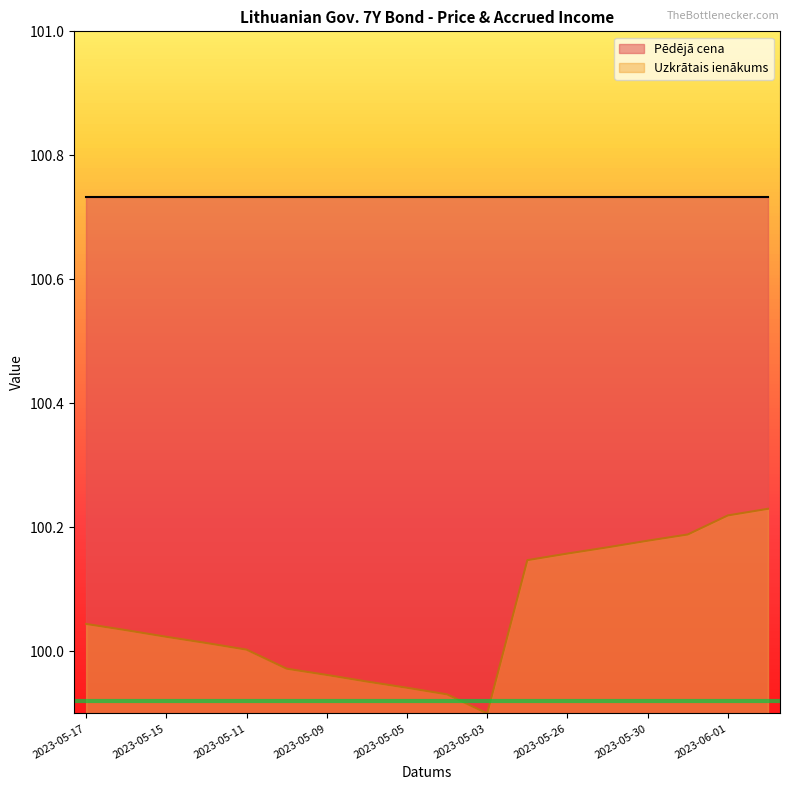

At which label does Uzkrātais ienākums reach its minimum?

2023-05-03